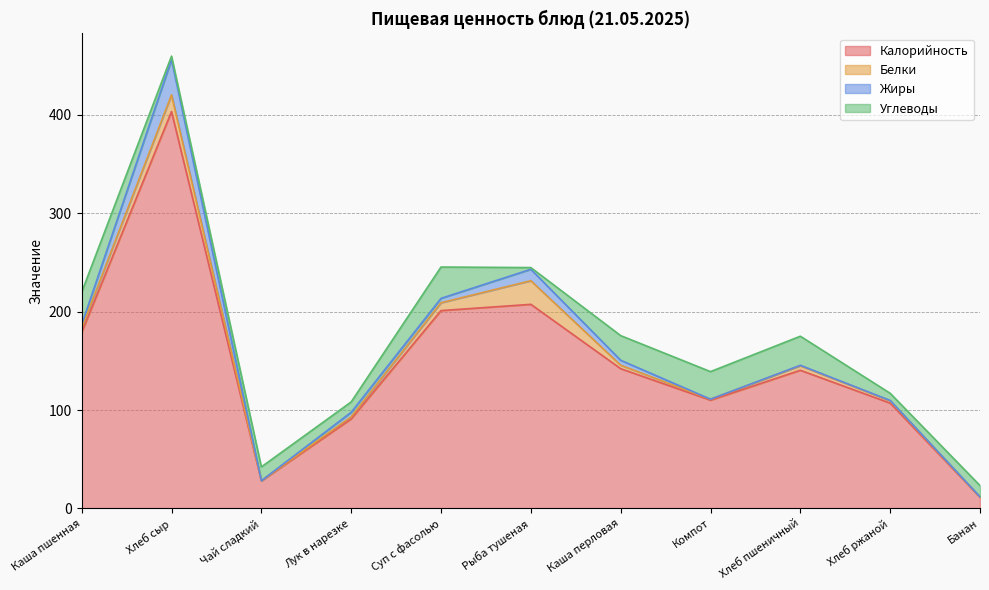

What is the difference between the Жиры values at Компот and Суп с фасолью?

4.4